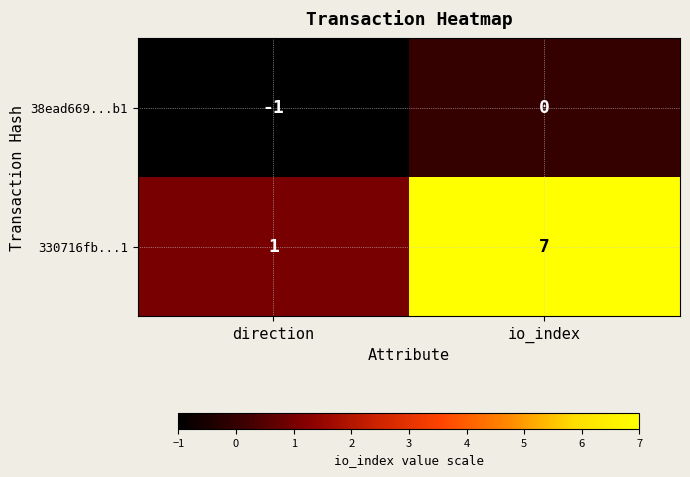

Between direction and io_index, which series saw the biggest shift?

330716fb...1